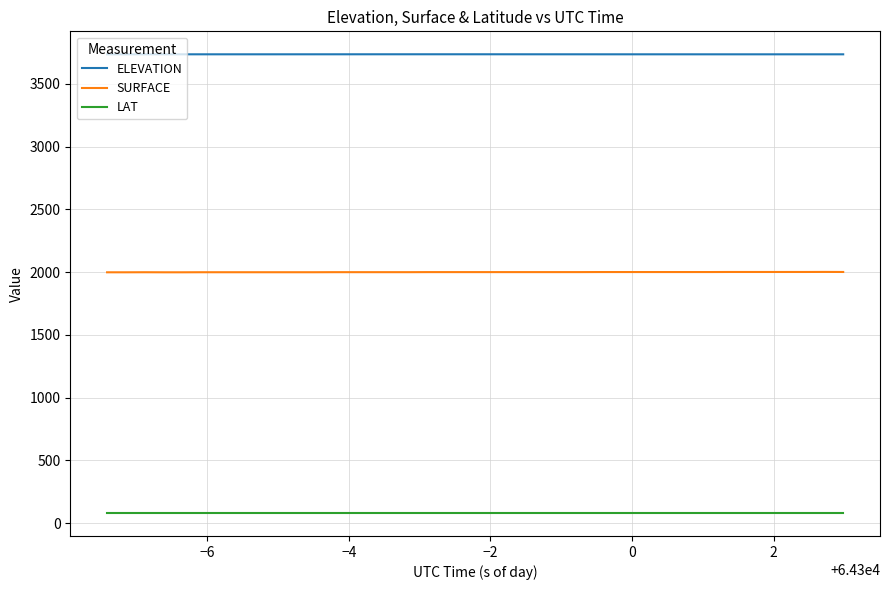

True or false: LAT and SURFACE intersect in this chart.

False